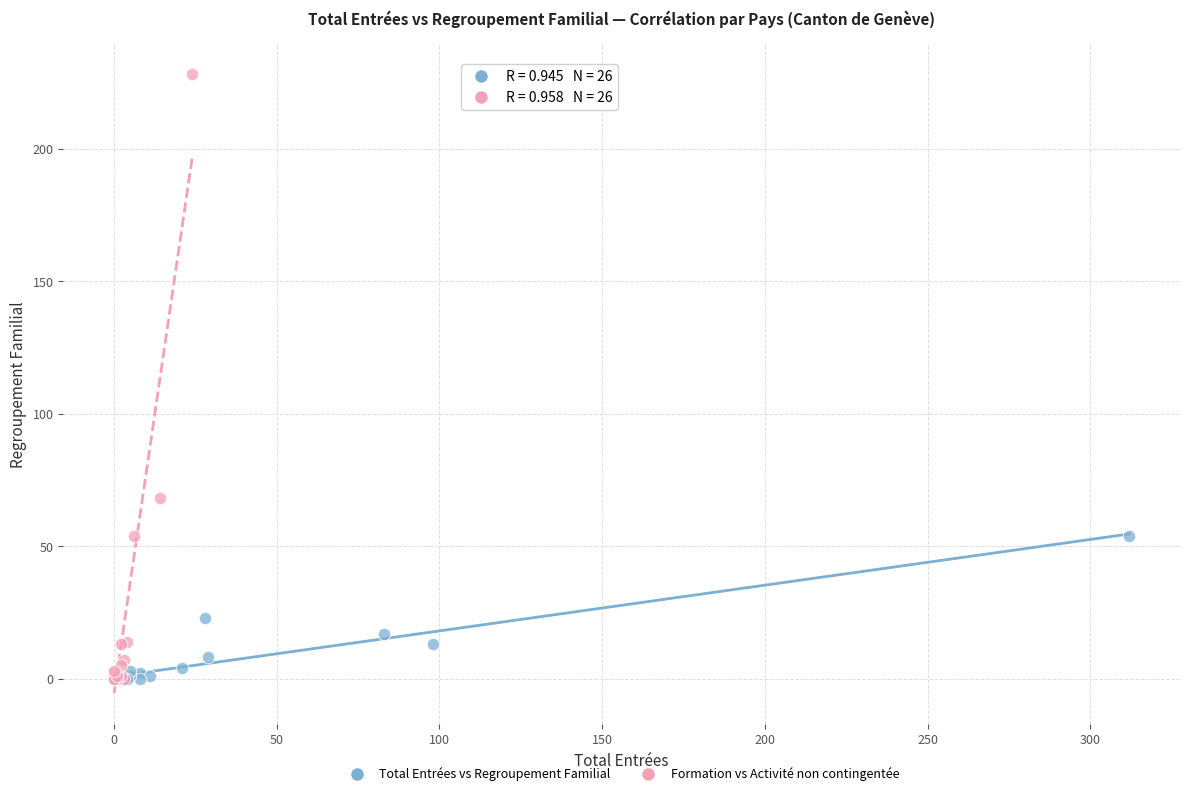

What are all the series names shown in the legend?

Total Entrées vs Regroupement Familial, Formation vs Activité non contingentée